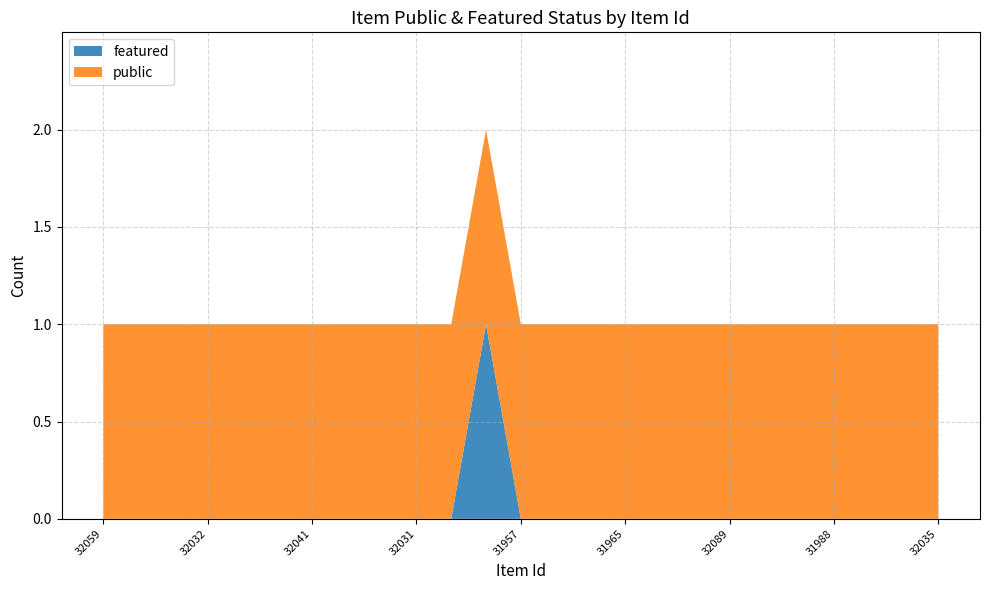

Reading right to left, what are all the values shown in this chart?

featured: 32035=0	32033=0	31989=0	31988=0	32098=0	32091=0	32089=0	32105=0	31934=0	31965=0	31959=0	31958=0	31957=0	32067=1	32095=0	32031=0	31960=0	32049=0	32041=0	32040=0	32039=0	32032=0	32012=0	31942=0	32059=0
public: 32035=1	32033=1	31989=1	31988=1	32098=1	32091=1	32089=1	32105=1	31934=1	31965=1	31959=1	31958=1	31957=1	32067=1	32095=1	32031=1	31960=1	32049=1	32041=1	32040=1	32039=1	32032=1	32012=1	31942=1	32059=1